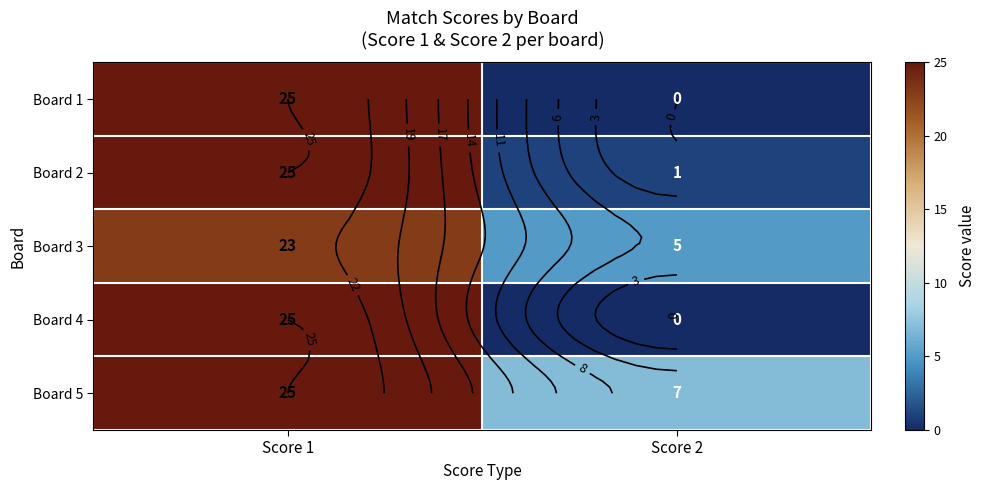

Which category has the highest value in the Board 1 series?

Score 1